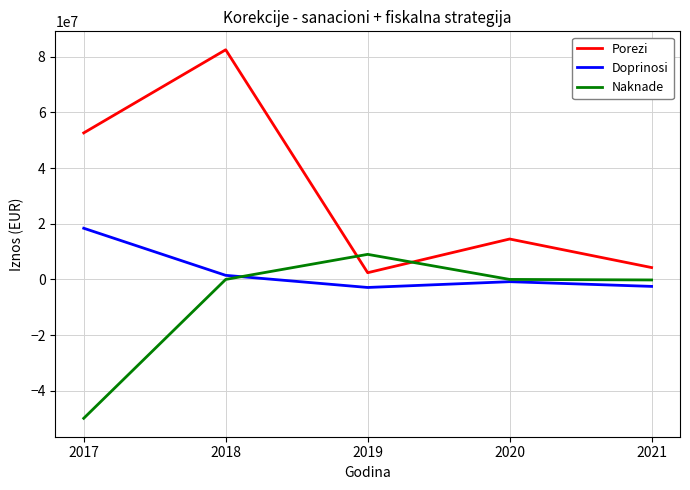

How many positive values does the Doprinosi series have?

2